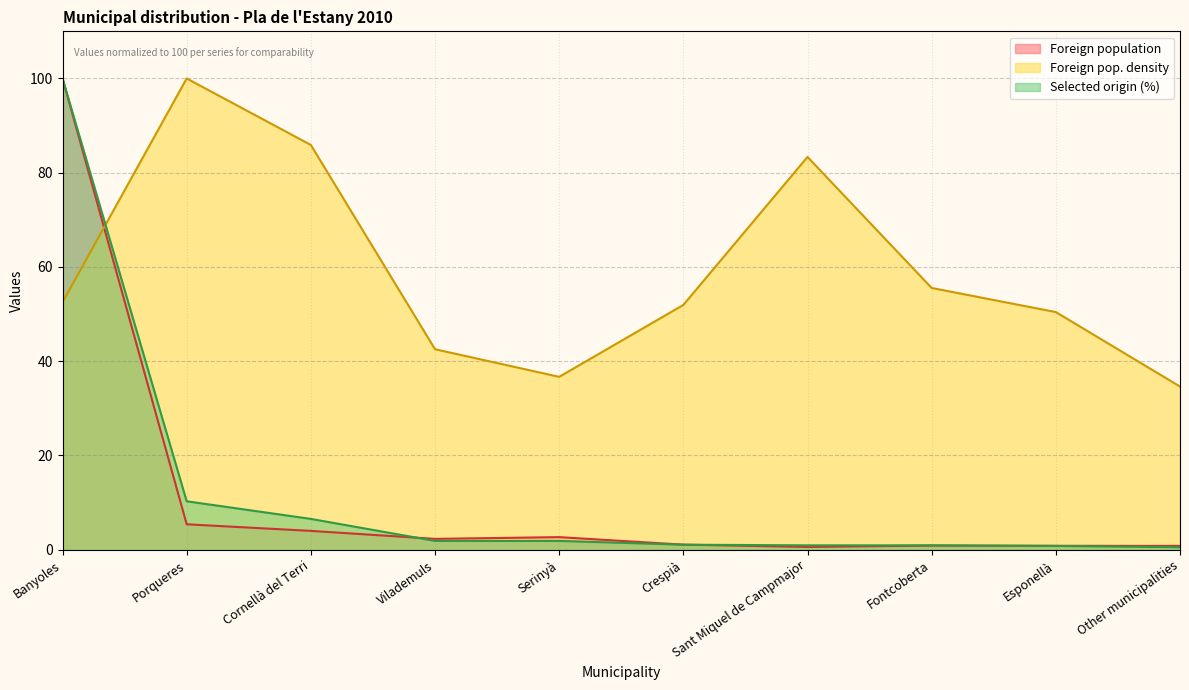

The value of Selected origin (%) at Esponellà is 1.3. True or false?

False